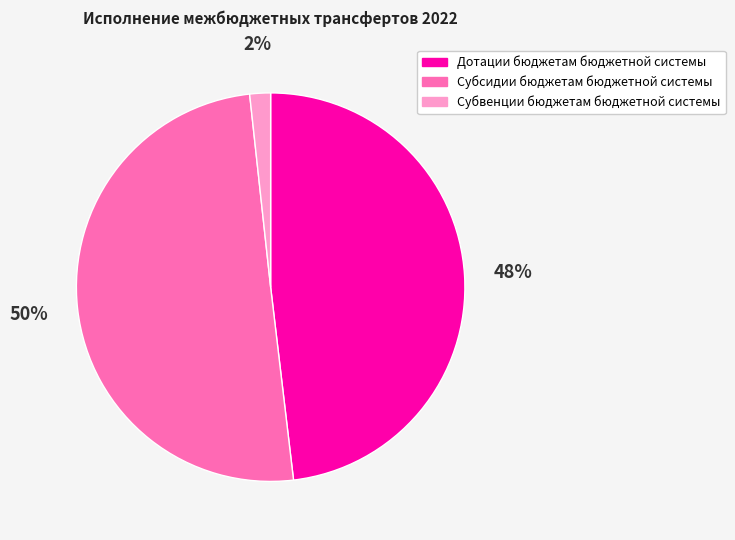

Is it true that Дотации бюджетам бюджетной системы is 48% of the pie?

True